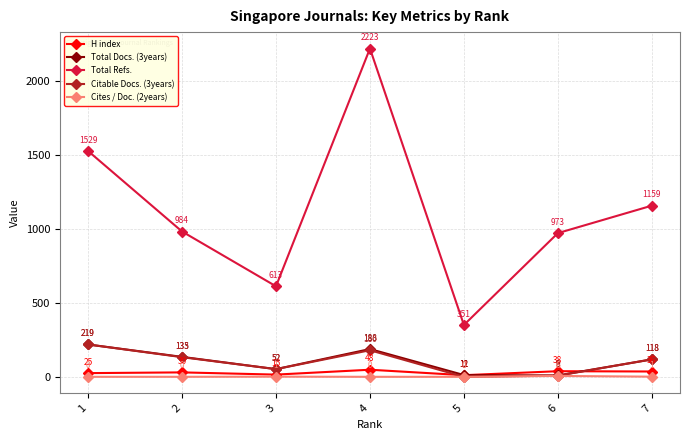

How many lines are shown in the chart?

5